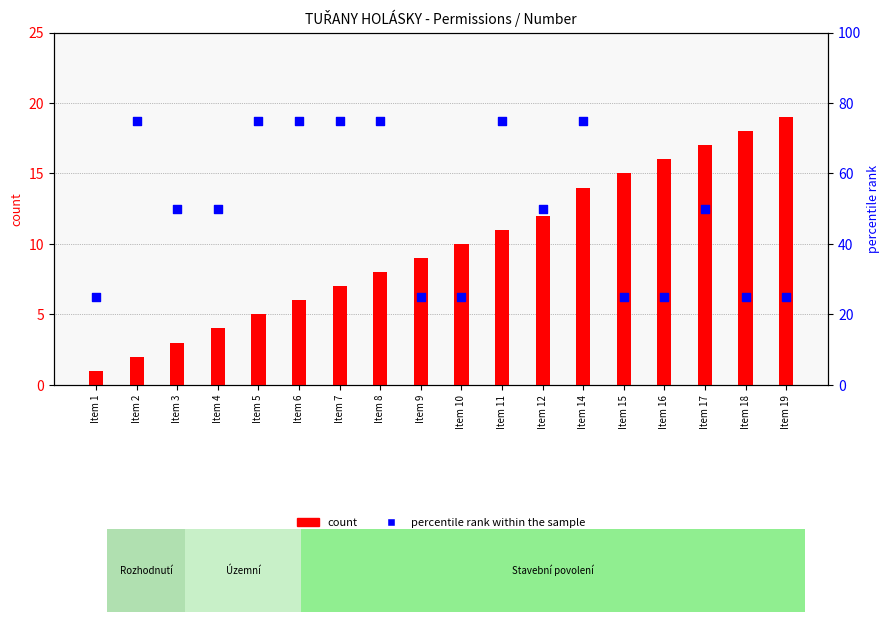

Which series has the largest total across all categories?

percentile rank within the sample